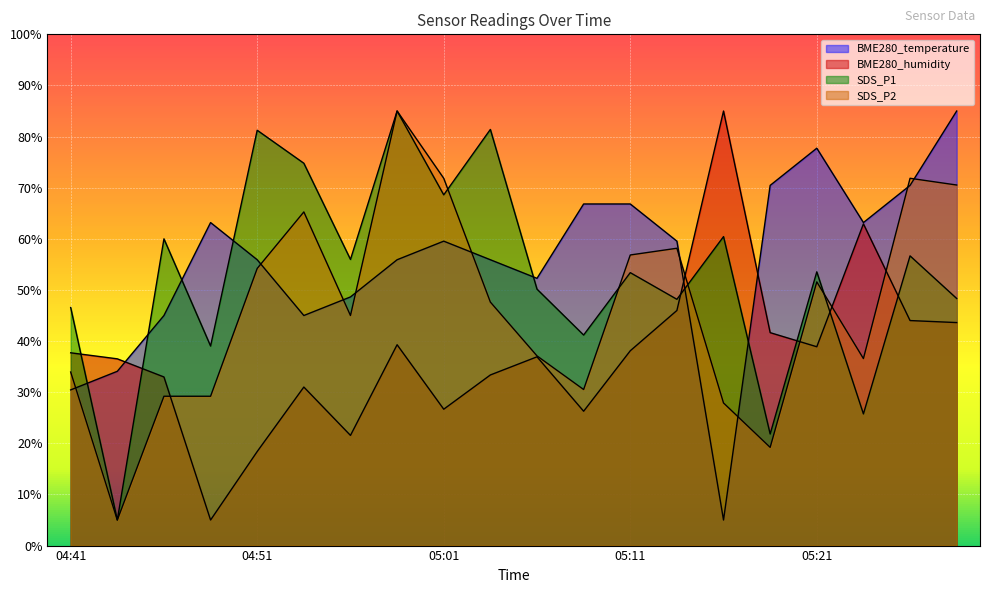

Reading left to right, list all the values displayed in this chart.

BME280_temperature: 04:41=30.5	04:44=34.1	04:46=45.0	04:49=63.2	04:51=55.9	04:54=45.0	04:56=48.6	04:59=55.9	05:01=59.5	05:03=55.9	05:06=52.3	05:08=66.8	05:11=66.8	05:13=59.5	05:16=5.0	05:19=70.5	05:21=77.7	05:24=63.2	05:26=70.5	05:29=85.0
BME280_humidity: 04:41=37.7	04:44=36.5	04:46=33.0	04:49=5.0	04:51=18.4	04:54=31.0	04:56=21.6	04:59=39.3	05:01=26.7	05:03=33.4	05:06=36.9	05:08=26.3	05:11=38.1	05:13=46.0	05:16=85.0	05:19=41.7	05:21=38.9	05:24=62.9	05:26=44.0	05:29=43.6
SDS_P1: 04:41=46.6	04:44=5.0	04:46=60.0	04:49=39.0	04:51=81.2	04:54=74.8	04:56=56.0	04:59=85.0	05:01=68.6	05:03=81.4	05:06=50.2	05:08=41.2	05:11=53.4	05:13=48.2	05:16=60.4	05:19=21.8	05:21=53.5	05:24=25.8	05:26=56.7	05:29=48.3
SDS_P2: 04:41=33.9	04:44=5.0	04:46=29.2	04:49=29.2	04:51=54.2	04:54=65.3	04:56=45.0	04:59=85.0	05:01=71.8	05:03=47.6	05:06=37.1	05:08=30.5	05:11=56.8	05:13=58.2	05:16=27.9	05:19=19.2	05:21=51.6	05:24=36.6	05:26=71.8	05:29=70.5